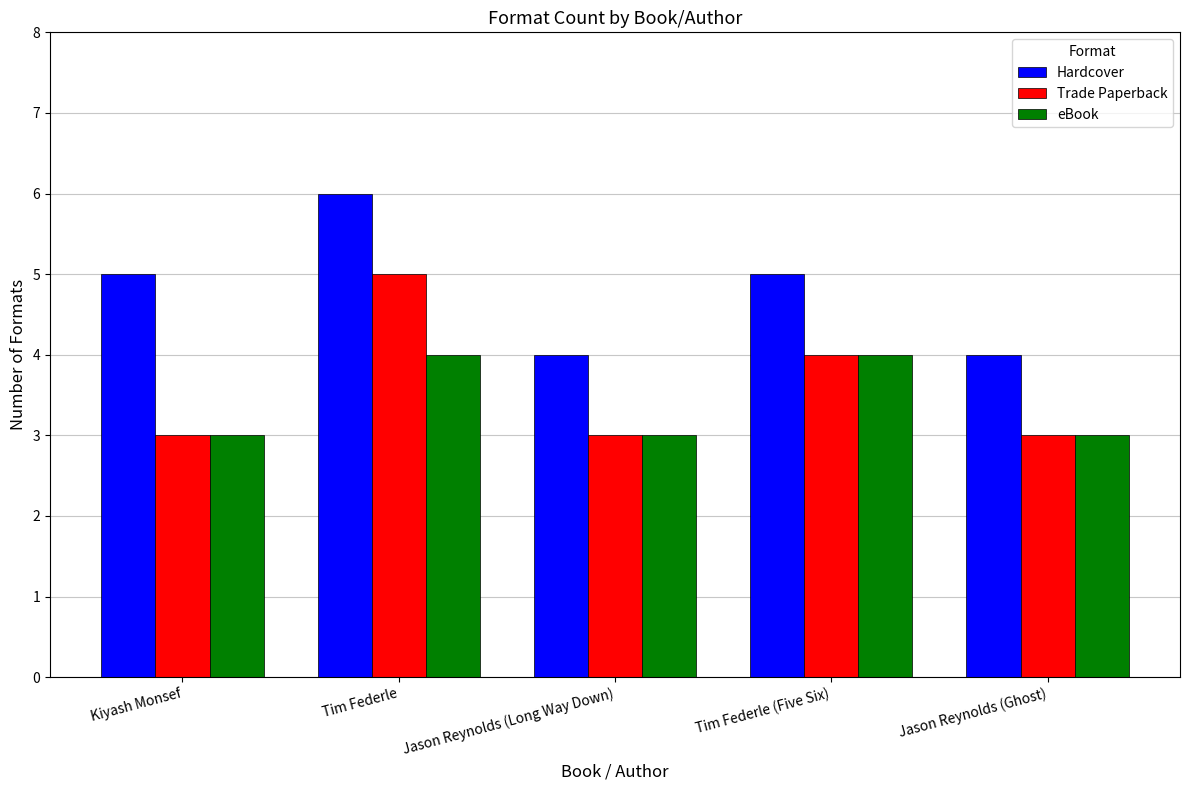

What value does the Trade Paperback series have at Tim Federle (Five Six)?

4